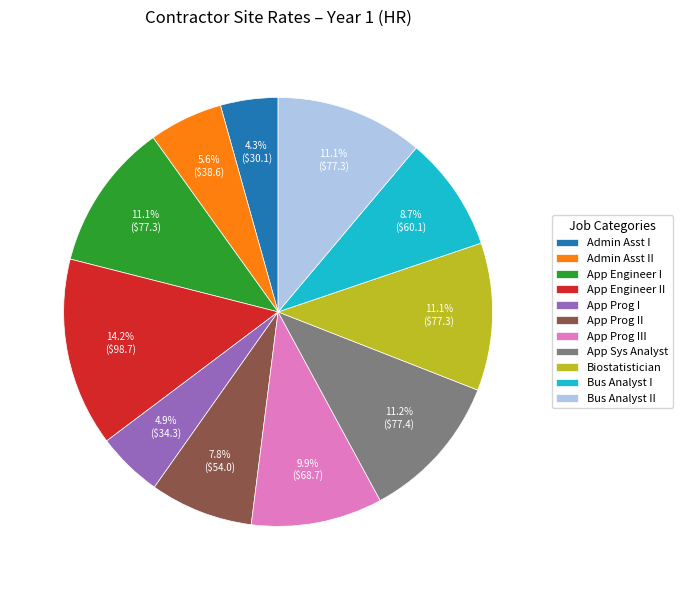

Between App Prog II and Biostatistician, which is larger?

Biostatistician